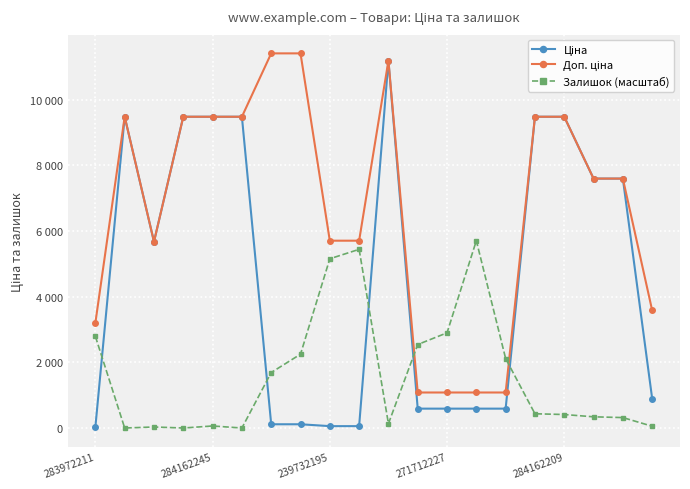

Is this an area chart (filled region under the line)?

No